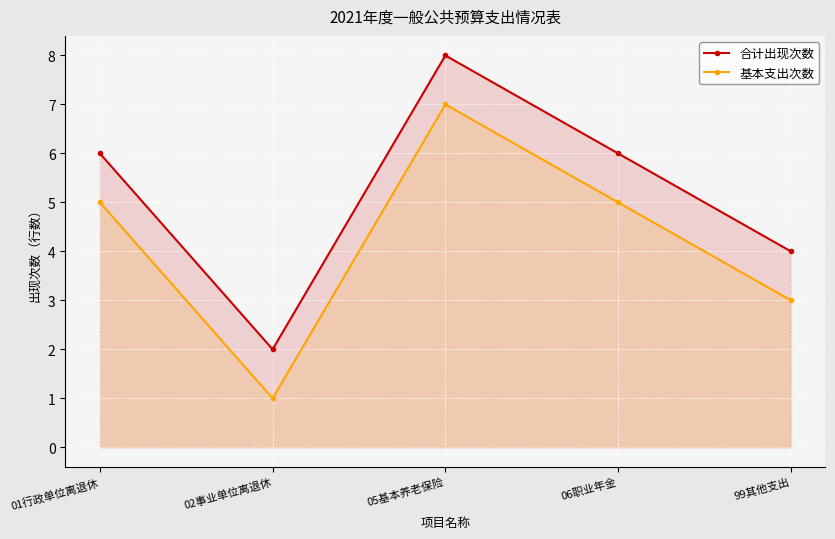

What is the spread (max minus min) of values at 99其他支出?

1